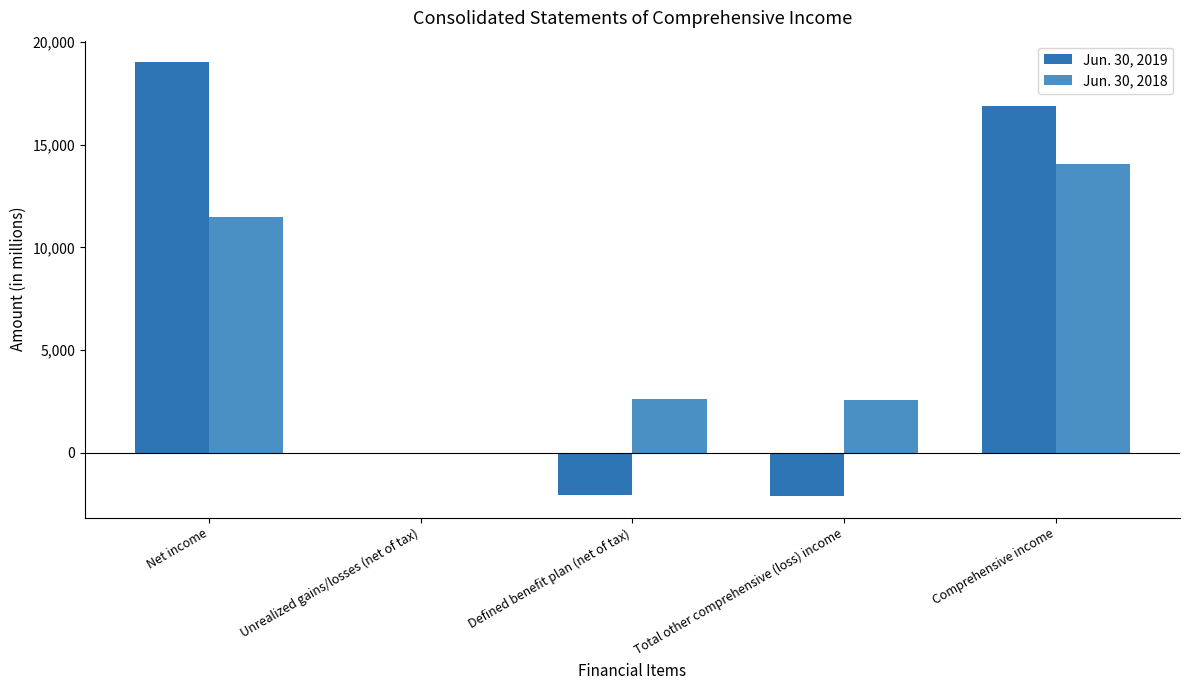

The value of Jun. 30, 2019 at Comprehensive income is 16902. True or false?

True